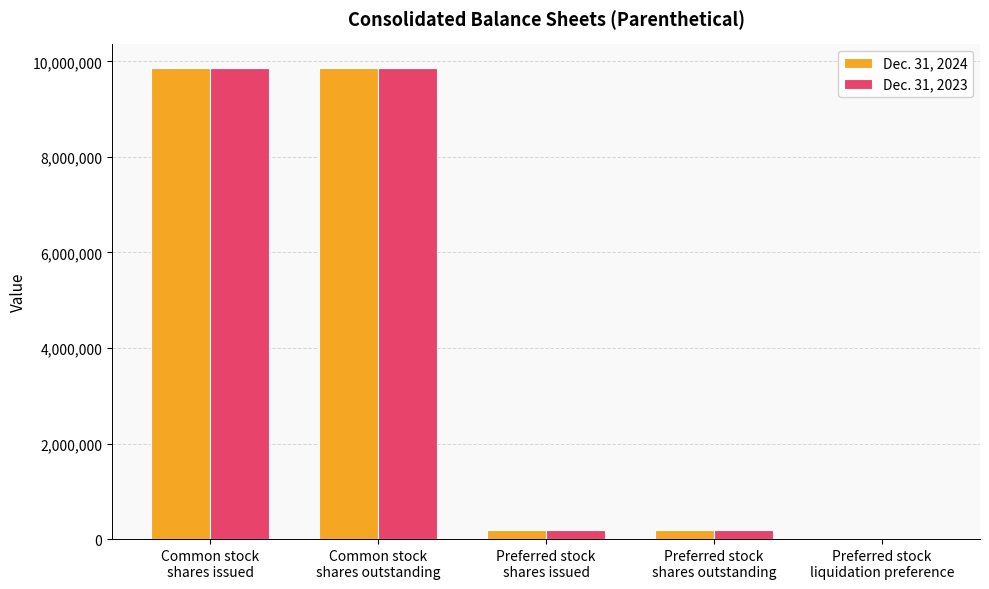

Is the value of Dec. 31, 2023 at Preferred stock
shares outstanding greater than the value of Dec. 31, 2024 at Common stock
shares issued?

No